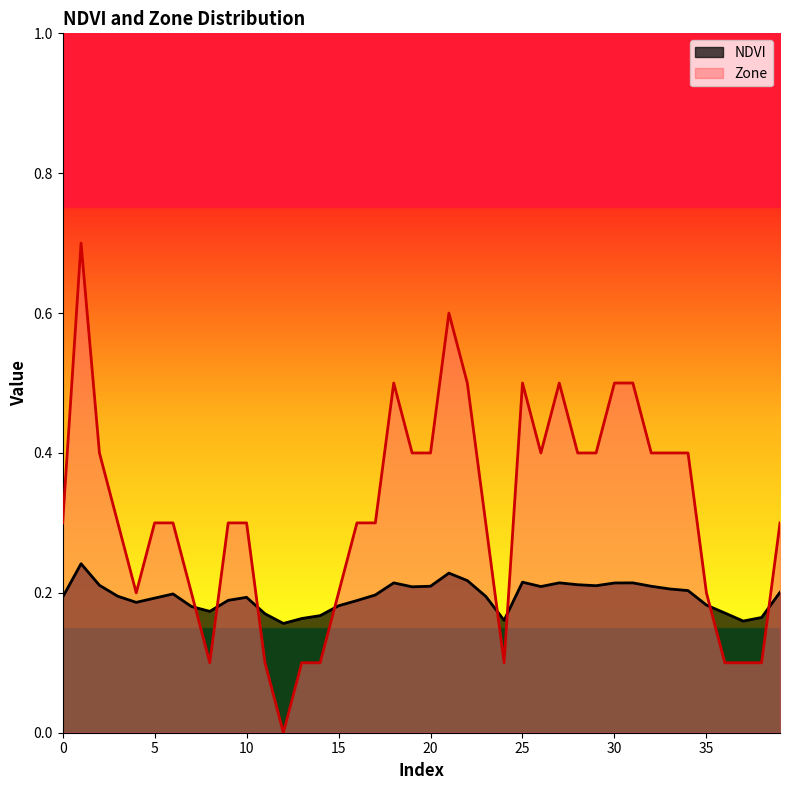

How many categories are shown in the chart?

40